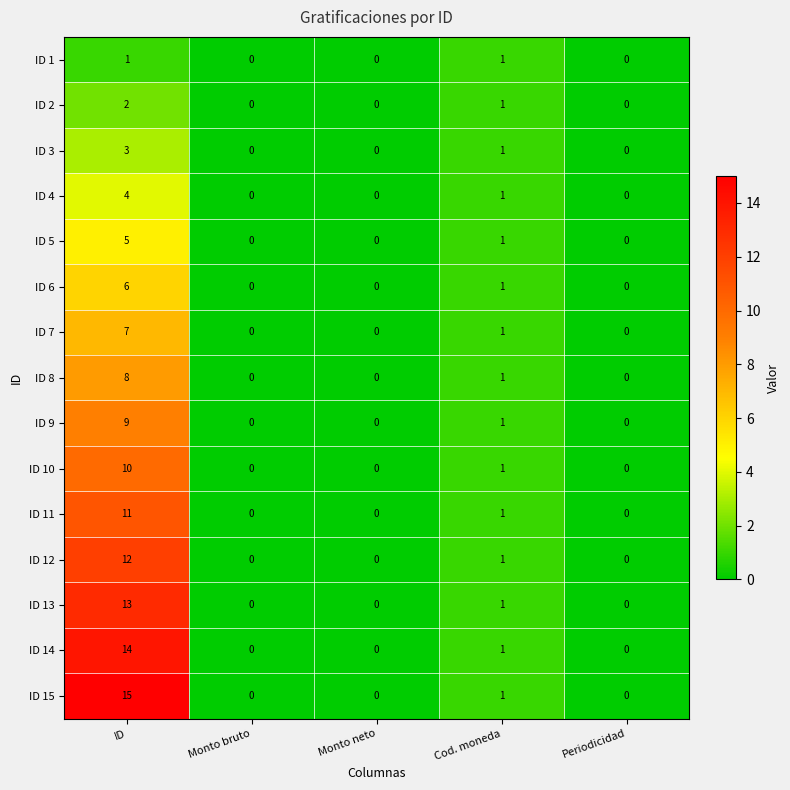

Rank the series by their maximum value, from lowest to highest.

ID 1, ID 2, ID 3, ID 4, ID 5, ID 6, ID 7, ID 8, ID 9, ID 10, ID 11, ID 12, ID 13, ID 14, ID 15